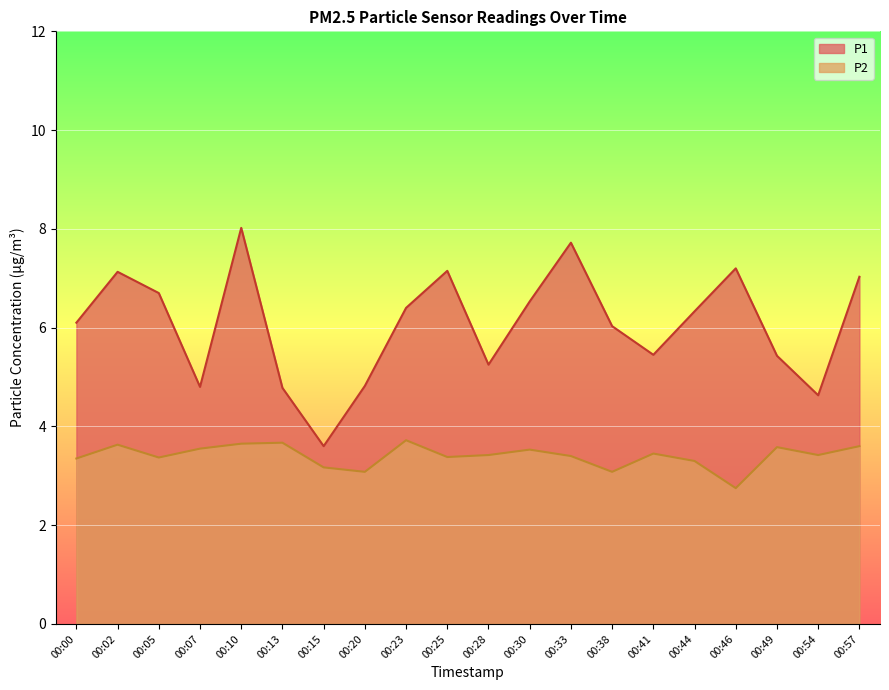

Rank the series at 00:00 from lowest to highest value.

P2, P1